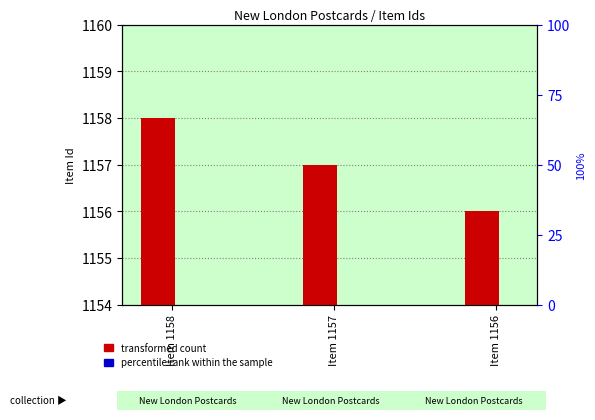

What is the minimum value for transformed count?

2